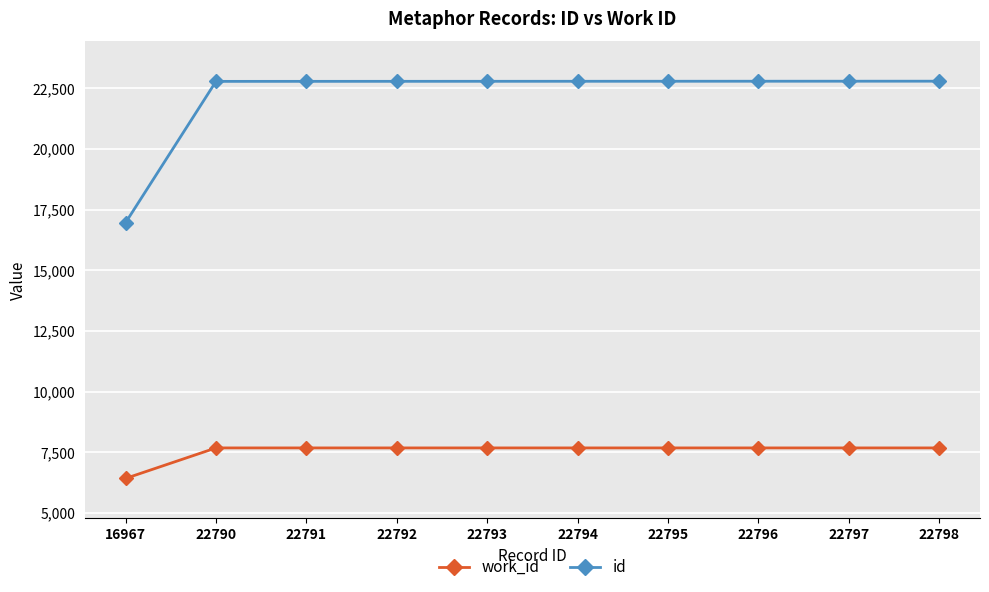

Rank the series at 22794 from highest to lowest value.

id, work_id